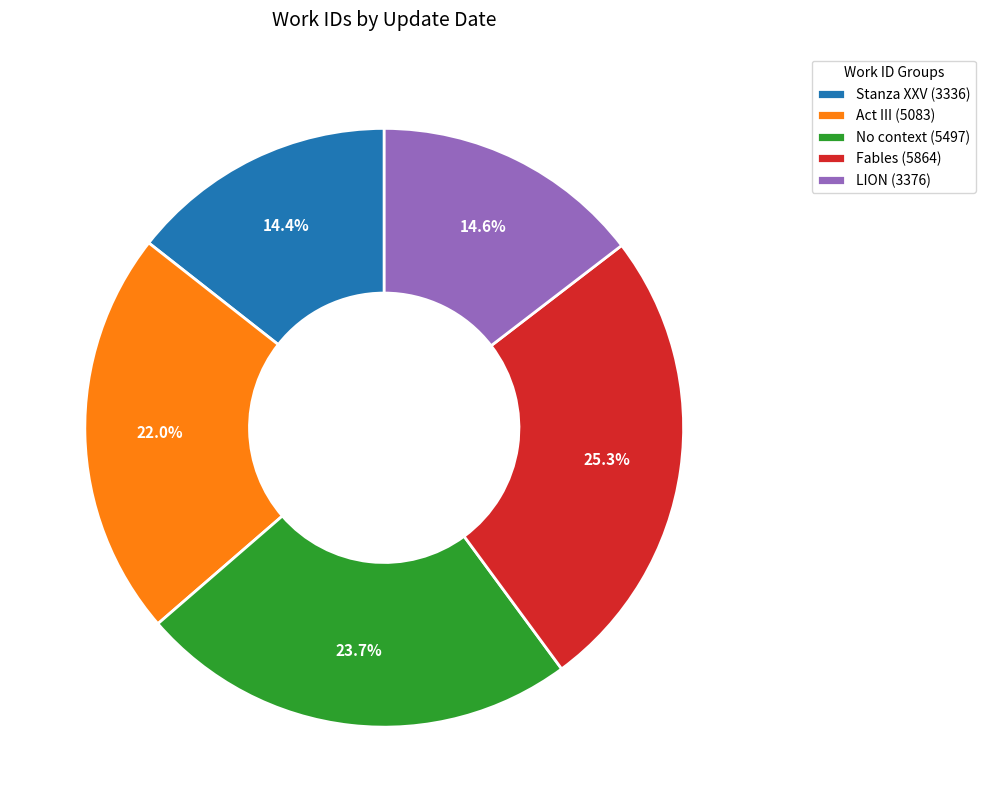

What portion of the pie excludes Act III (5083)?

78.0%